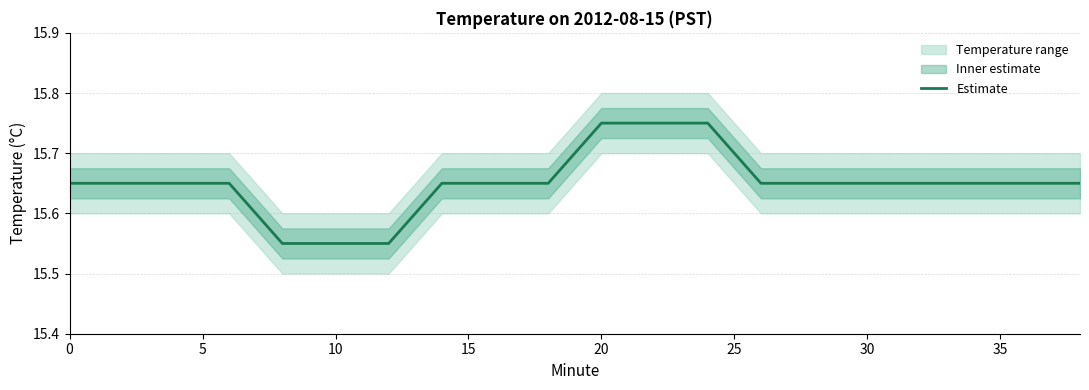

The value of Estimate at 20 is 3.5. True or false?

False